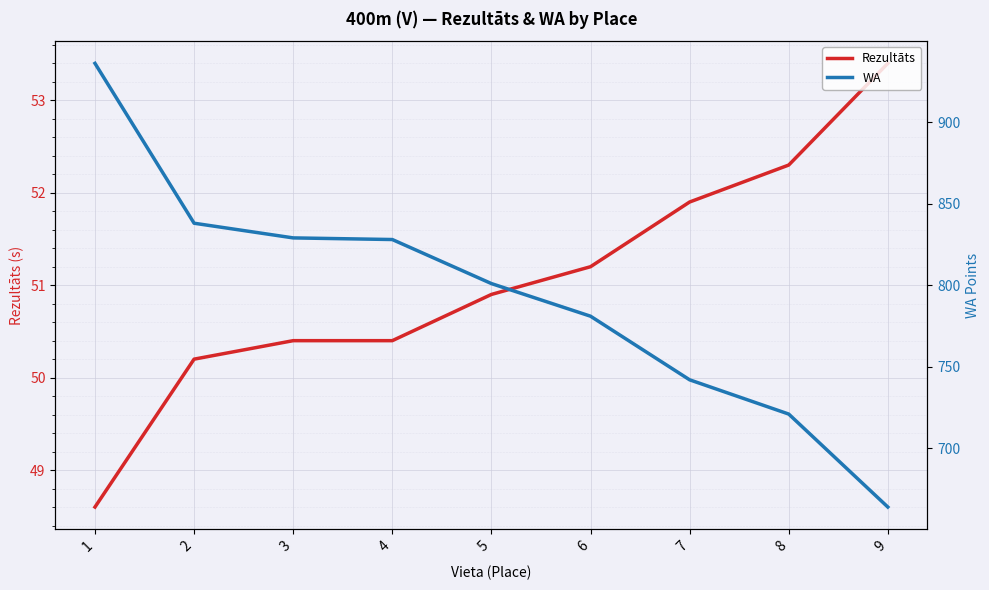

List the series in order of their peak value, lowest first.

Rezultāts, WA